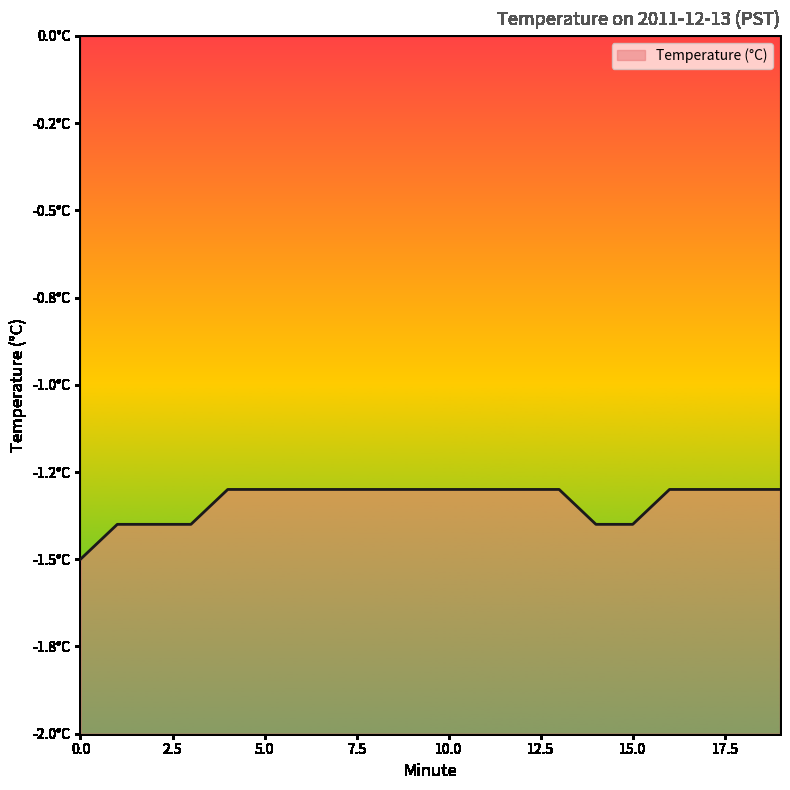

Rank the categories by value from highest to lowest.

4, 5, 6, 7, 8, 9, 10, 11, 12, 13, 16, 17, 18, 19, 1, 2, 3, 14, 15, 0